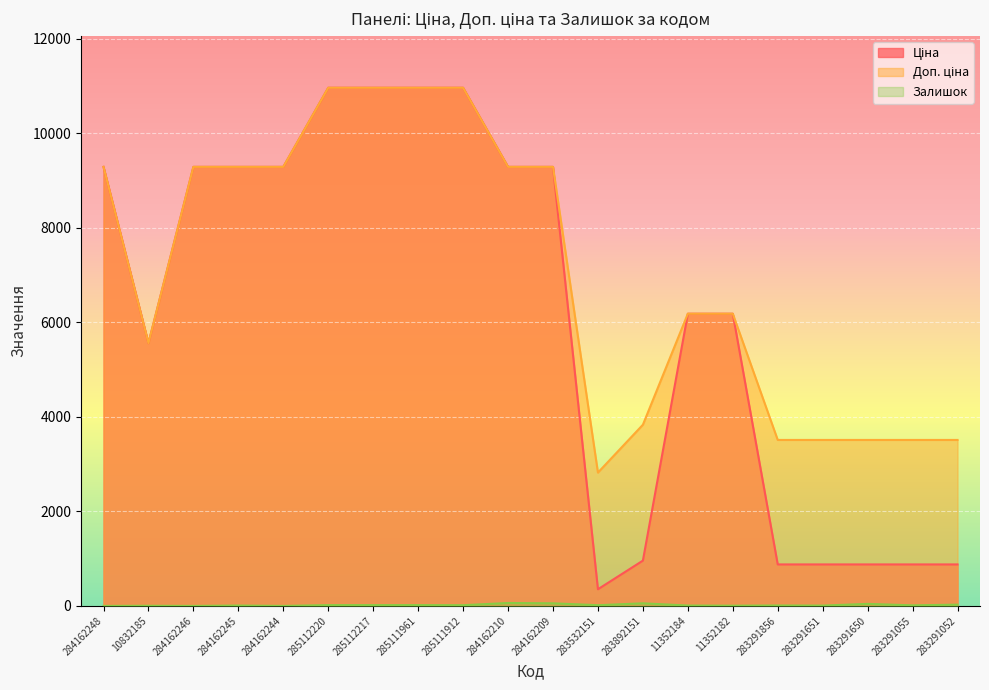

Reading right to left, list all the values displayed in this chart.

Ціна: 283291052=878.0	283291055=878.0	283291650=878.0	283291651=878.0	283291856=878.0	11352182=6182.6	11352184=6182.6	283892151=958.4	283532151=352.6	284162209=9290.5	284162210=9290.5	285111912=10964.4	285111961=10964.4	285112217=10964.4	285112220=10964.4	284162244=9290.5	284162245=9290.5	284162246=9290.5	10832185=5560.3	284162248=9290.5
Доп. ціна: 283291052=3511.9	283291055=3511.9	283291650=3511.9	283291651=3511.9	283291856=3511.9	11352182=6182.6	11352184=6182.6	283892151=3833.8	283532151=2821.2	284162209=9290.5	284162210=9290.5	285111912=10964.4	285111961=10964.4	285112217=10964.4	285112220=10964.4	284162244=9290.5	284162245=9290.5	284162246=9290.5	10832185=5560.3	284162248=9290.5
Залишок: 283291052=27.0	283291055=12.0	283291650=43.0	283291651=7.0	283291856=9.0	11352182=5.0	11352184=8.0	283892151=55.0	283532151=15.0	284162209=55.0	284162210=62.0	285111912=15.0	285111961=17.0	285112217=17.0	285112220=17.0	284162244=0.0	284162245=8.0	284162246=0.0	10832185=3.0	284162248=0.0